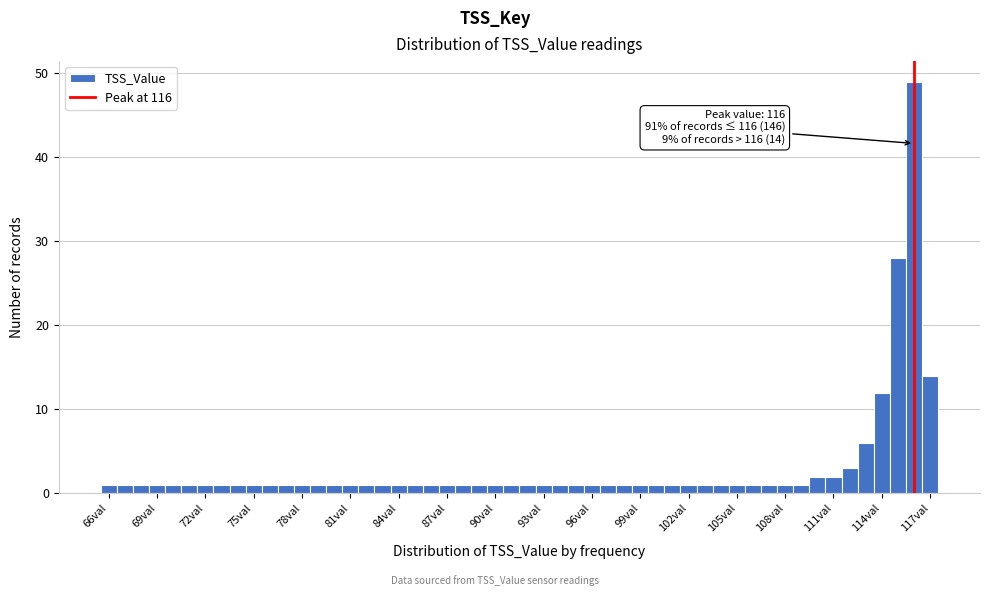

Around what value on the x-axis is the tallest bar? Give the approximate position of its centre, as read against the axis.

116.0